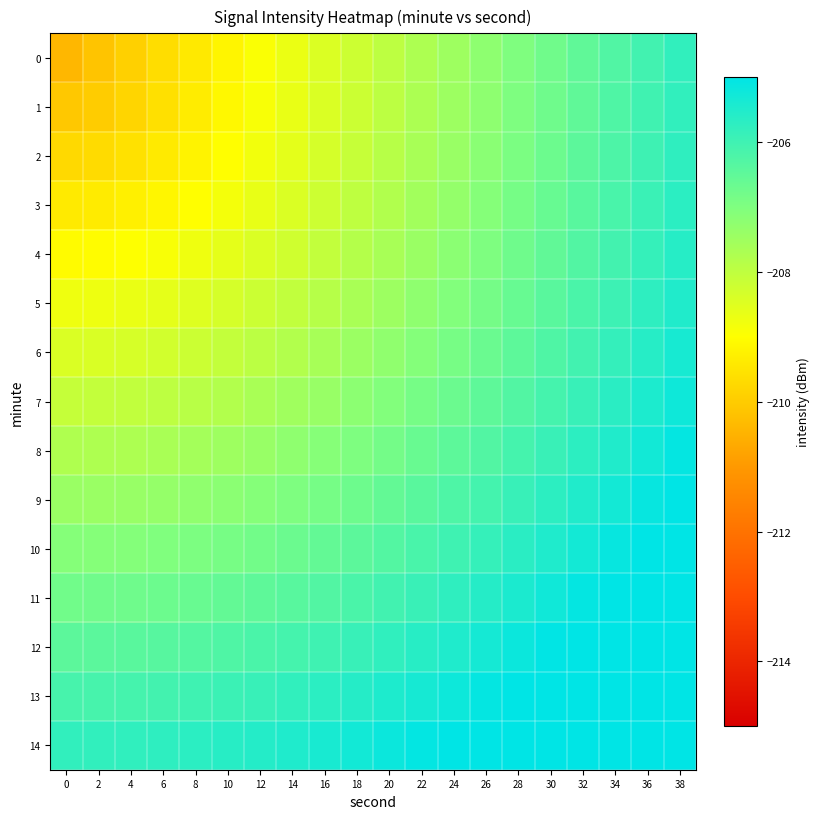

What is the total value across all series at 26?

-3094.8